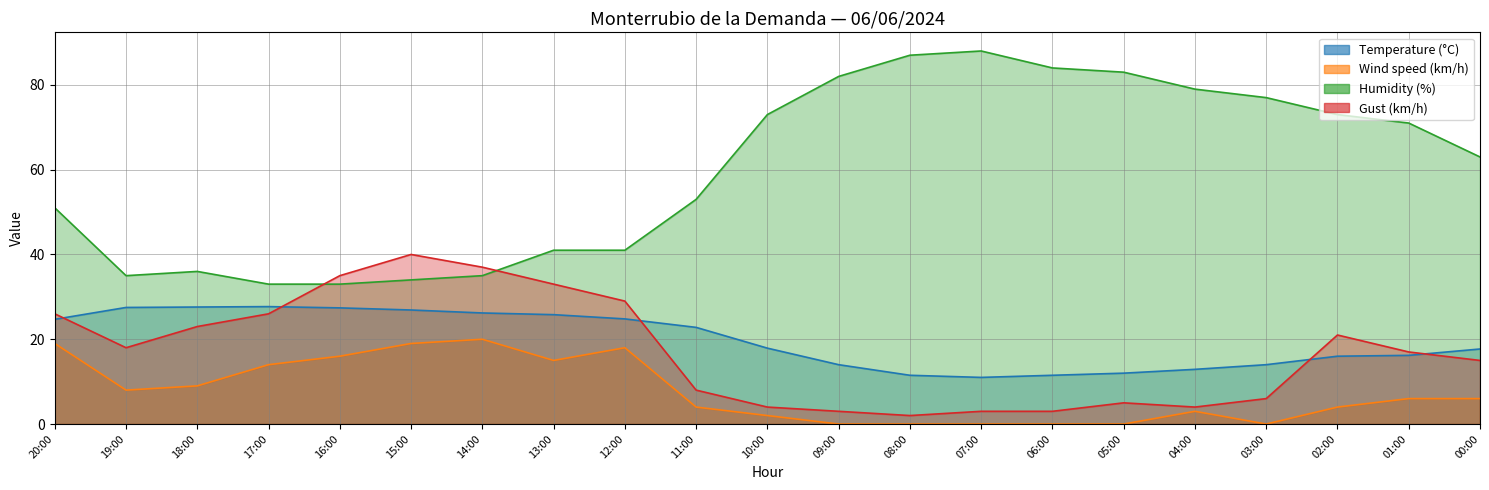

In Humidity (%), how many points are lower than both neighbors (excluding endpoints)?

1